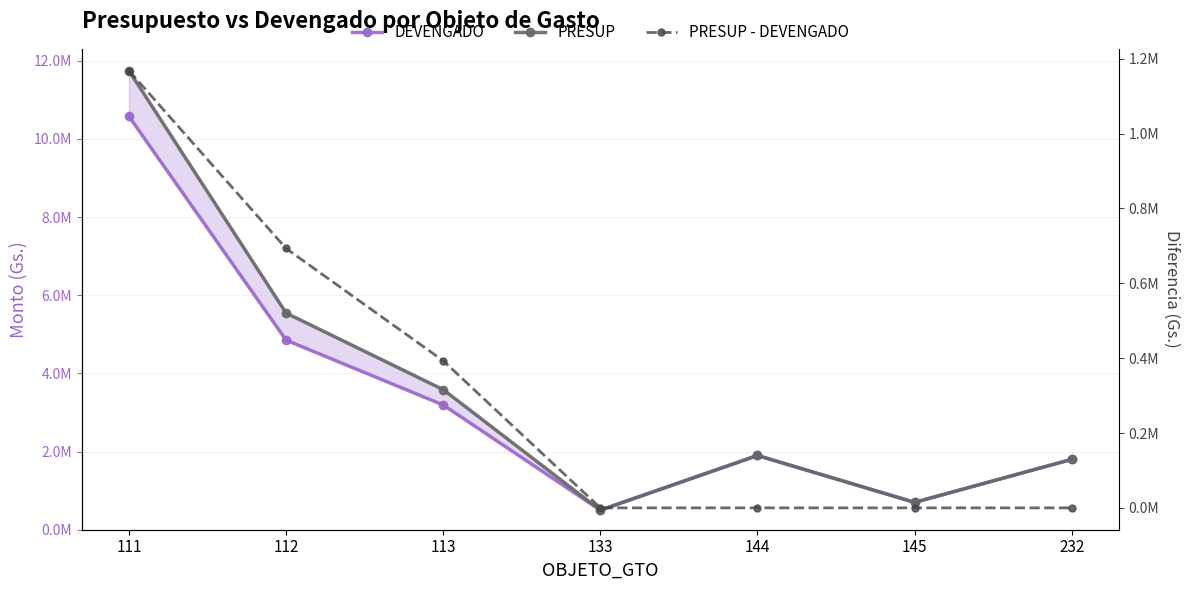

The DEVENGADO series shows 500000 at 133. True or false?

True